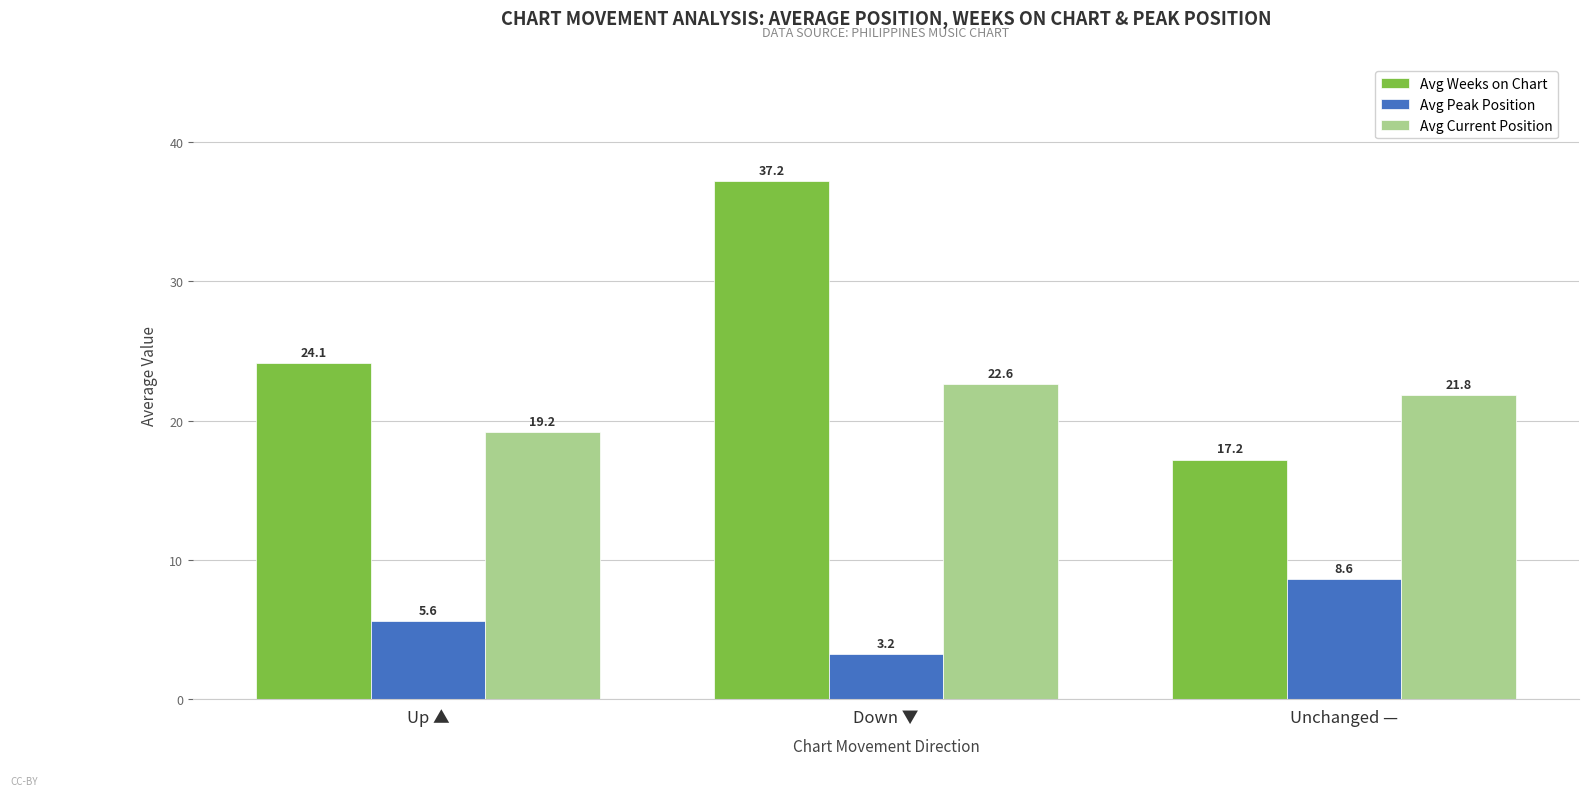

What are all the series names shown in the legend?

Avg Weeks on Chart, Avg Peak Position, Avg Current Position